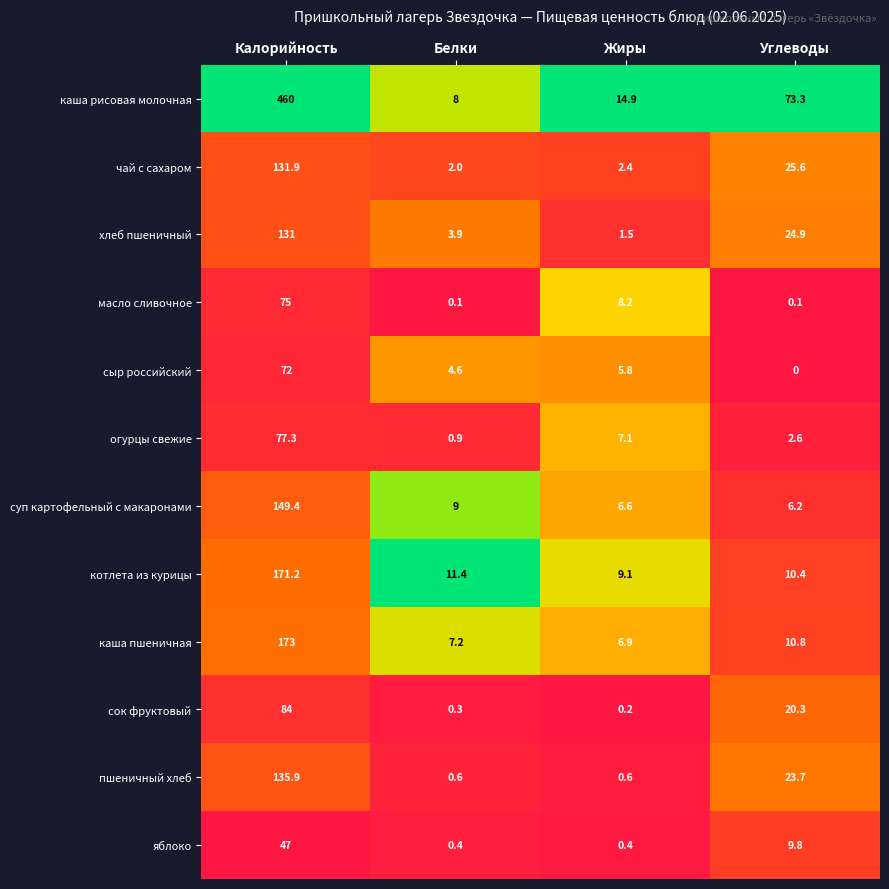

Is it true that сок фруктовый equals 0.3 at Белки?

True